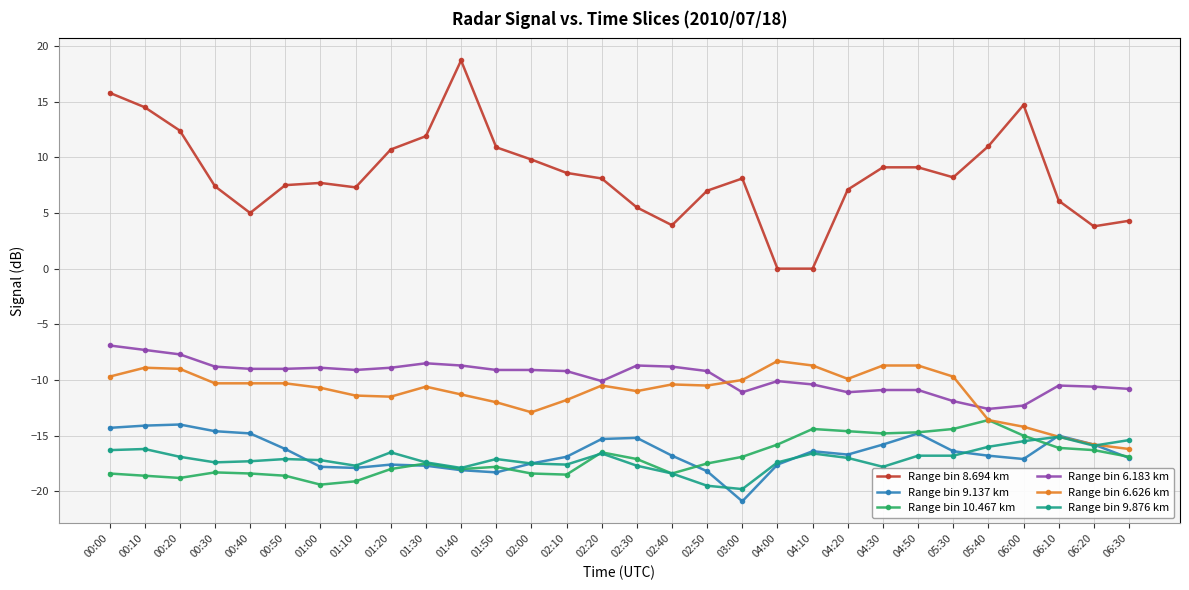

The Range bin 10.467 km series shows -18.6 at 00:50. True or false?

True